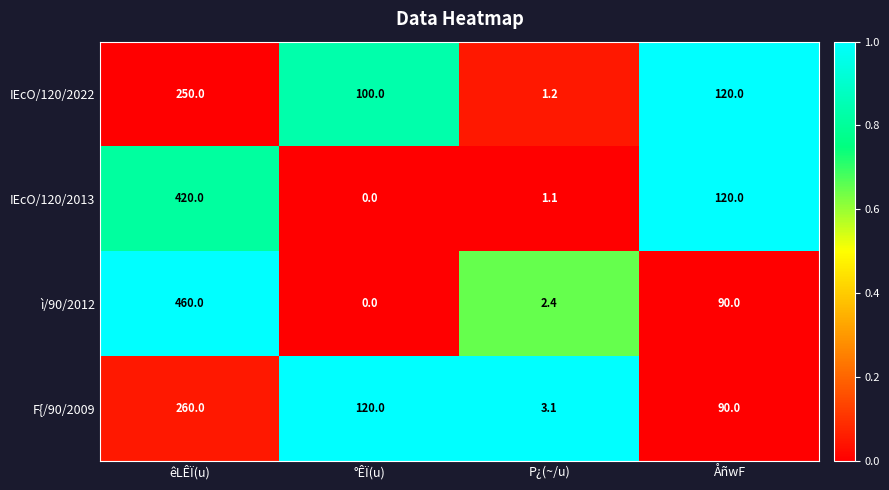

Reading right to left, transcribe all the data shown in this chart.

IEcO/120/2022: 120.0	1.2	100.0	250.0
IEcO/120/2013: 120.0	1.1	0.0	420.0
ì/90/2012: 90.0	2.4	0.0	460.0
F{/90/2009: 90.0	3.1	120.0	260.0